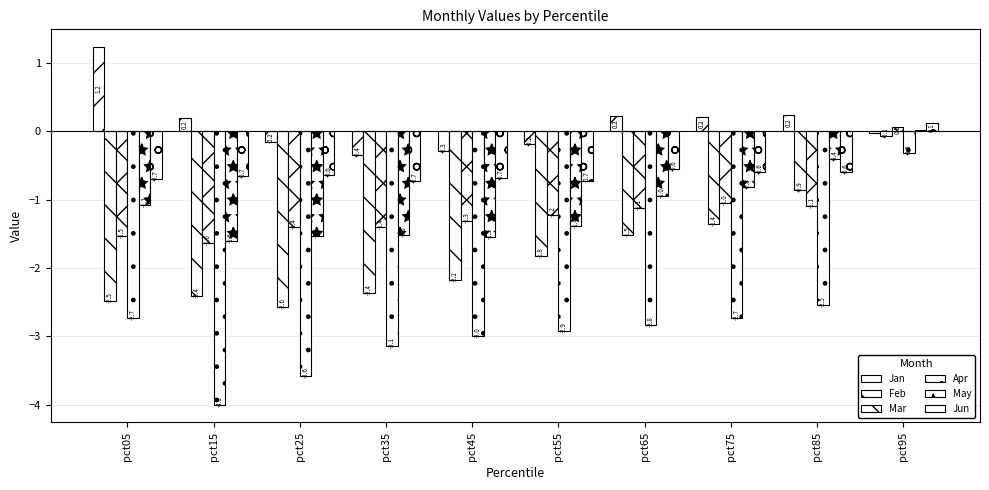

How many values in Mar are above zero?

1